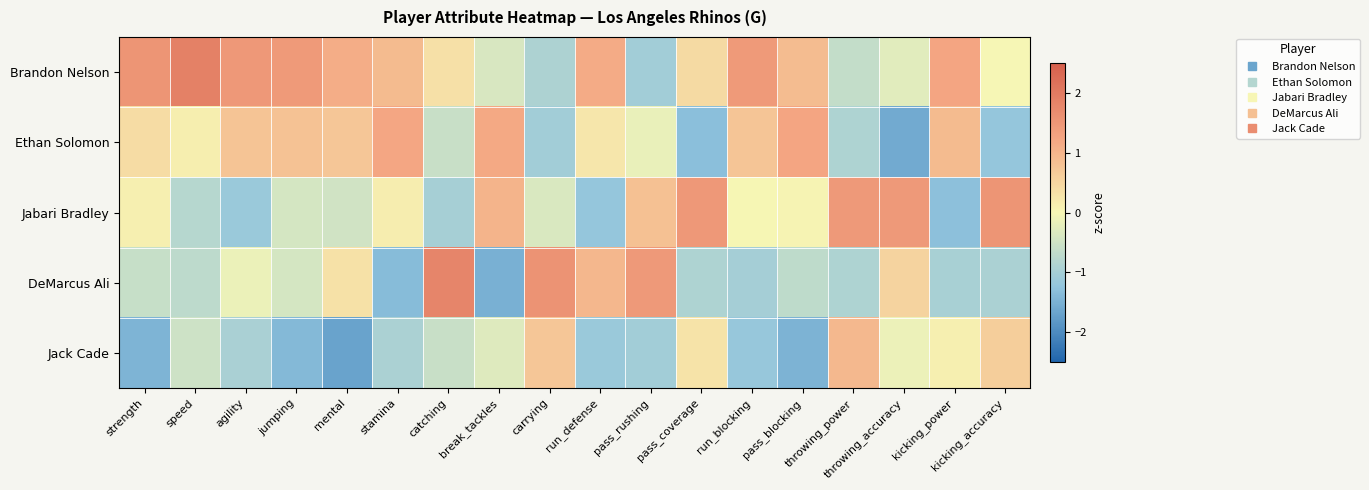

At speed, list the series in order from largest to smallest.

Brandon Nelson, Ethan Solomon, Jack Cade, DeMarcus Ali, Jabari Bradley